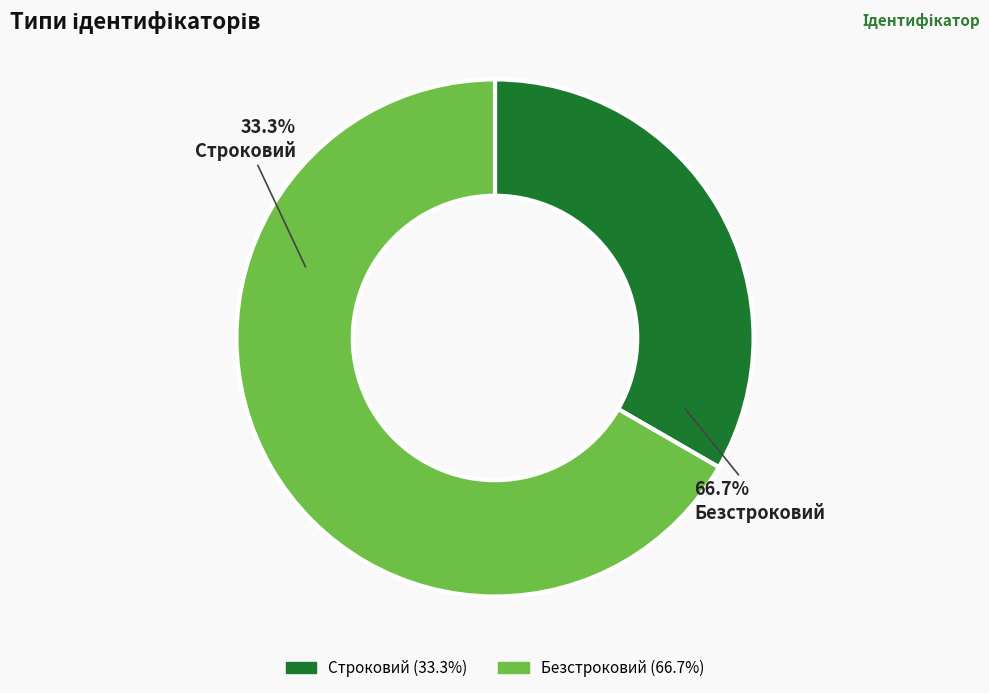

To the nearest percent, what portion does Безстроковий represent?

67%